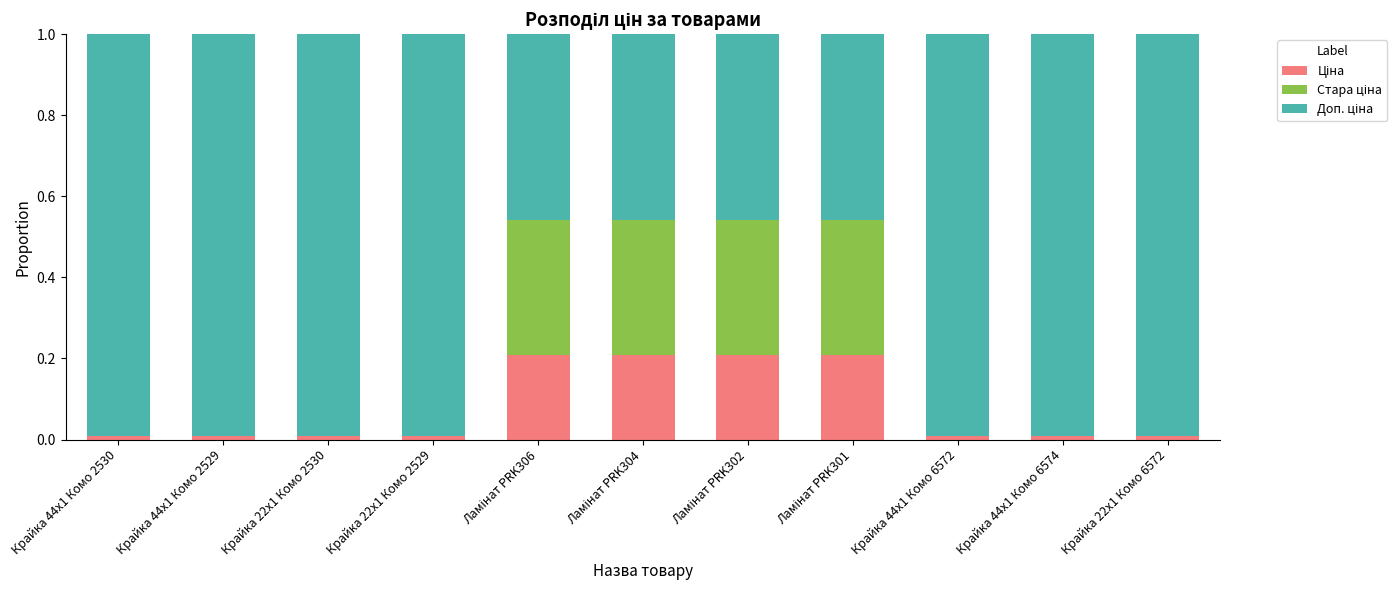

At how many categories does at least one series exceed 0?

11